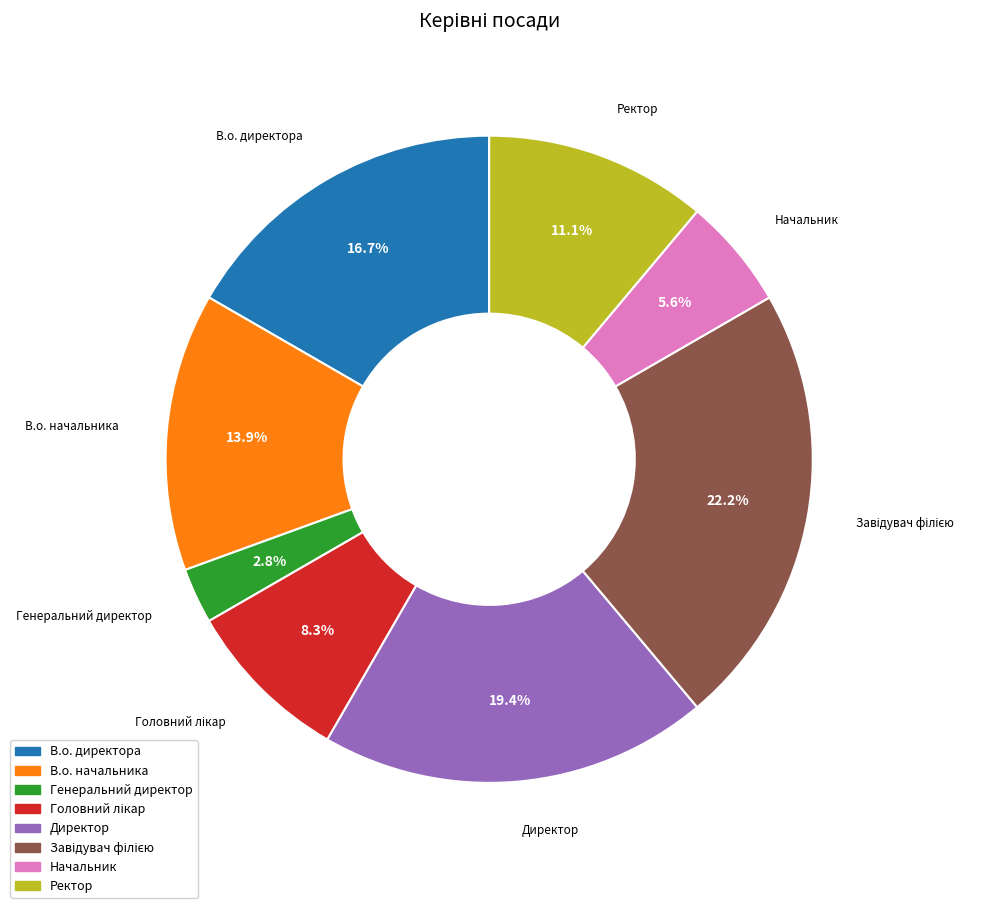

Is Ректор the majority of the pie?

No